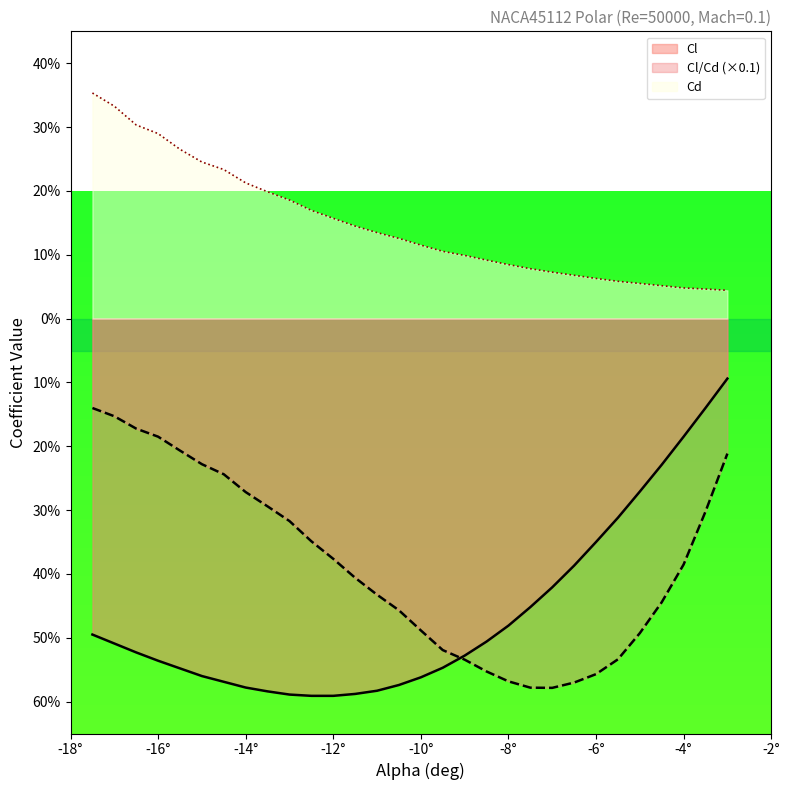

What are all the series names shown in the legend?

Cl, Cl/Cd (×0.1), Cd